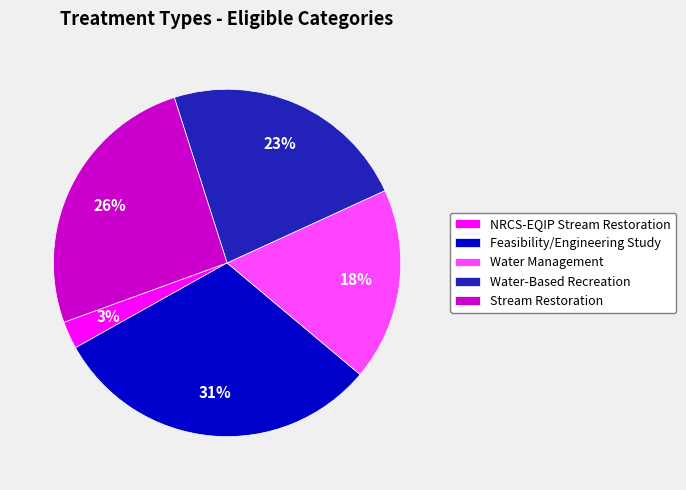

Is the sum of Water Management and Water-Based Recreation greater than half?

No